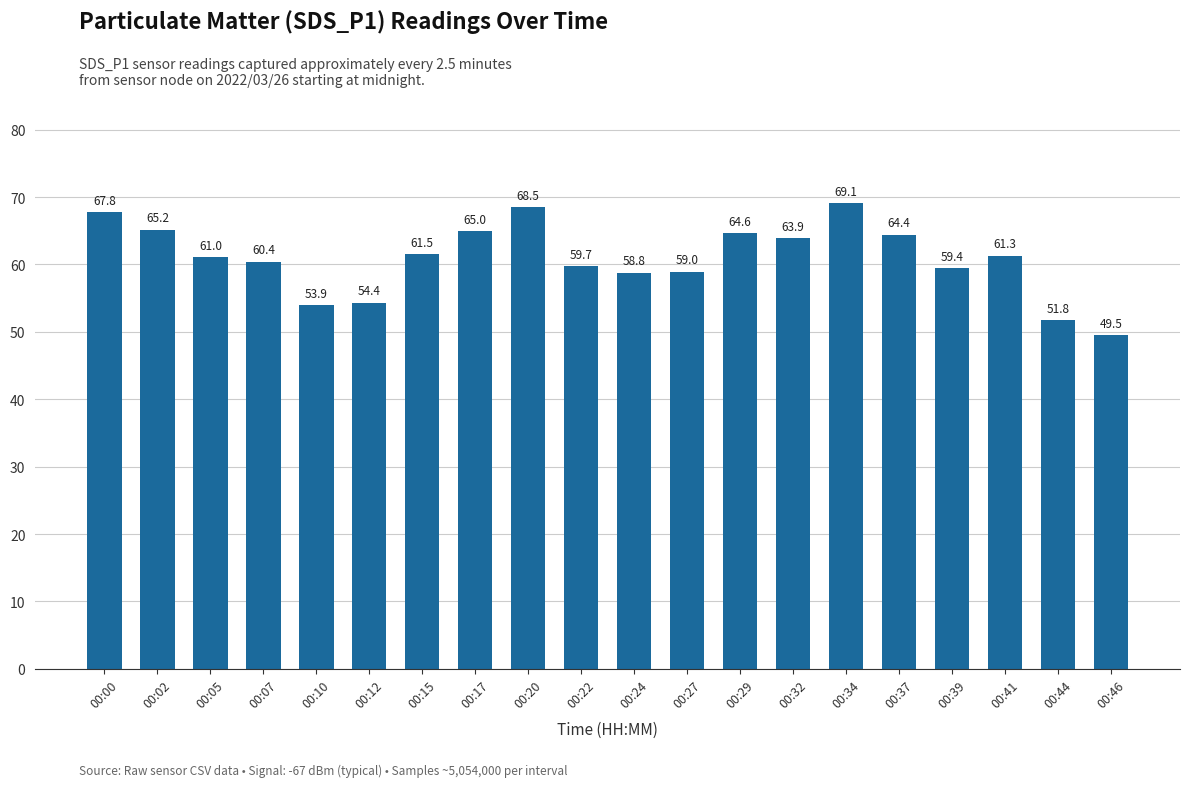

What is the difference between the maximum and minimum values?

19.6